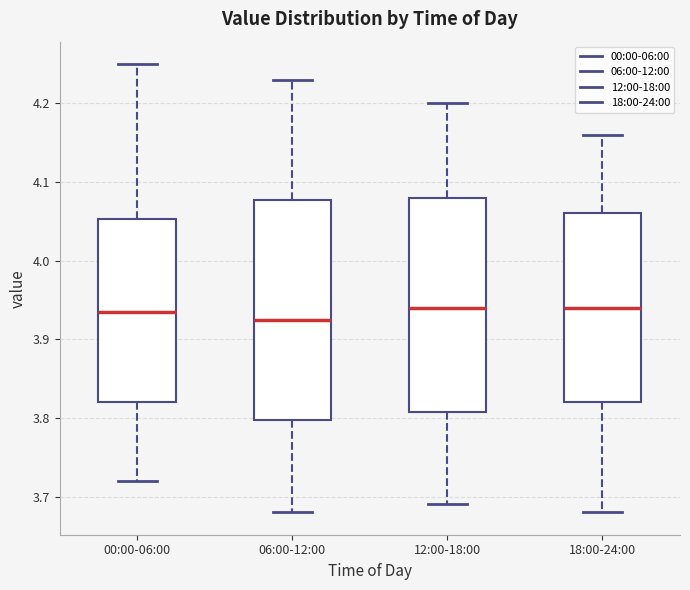

Where is the lower edge of the box for 18:00-24:00 on the y-axis? The values are not printed on the chart, so give them approximately, as read against the axis.

3.82